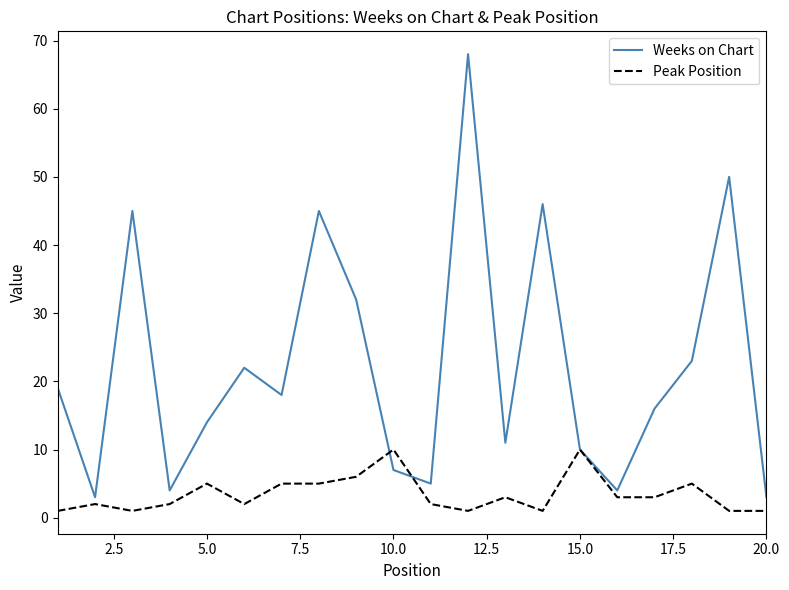

How many interior local valleys does the Weeks on Chart series have?

6